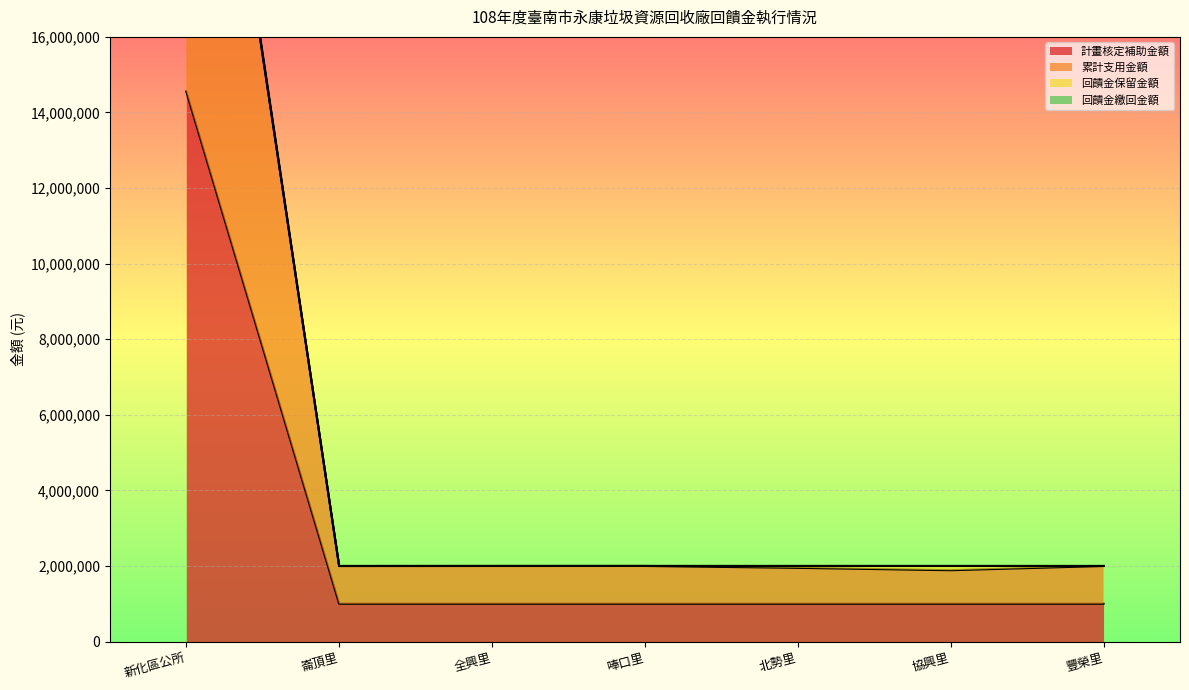

True or false: 計畫核定補助金額 and 累計支用金額 intersect in this chart.

False